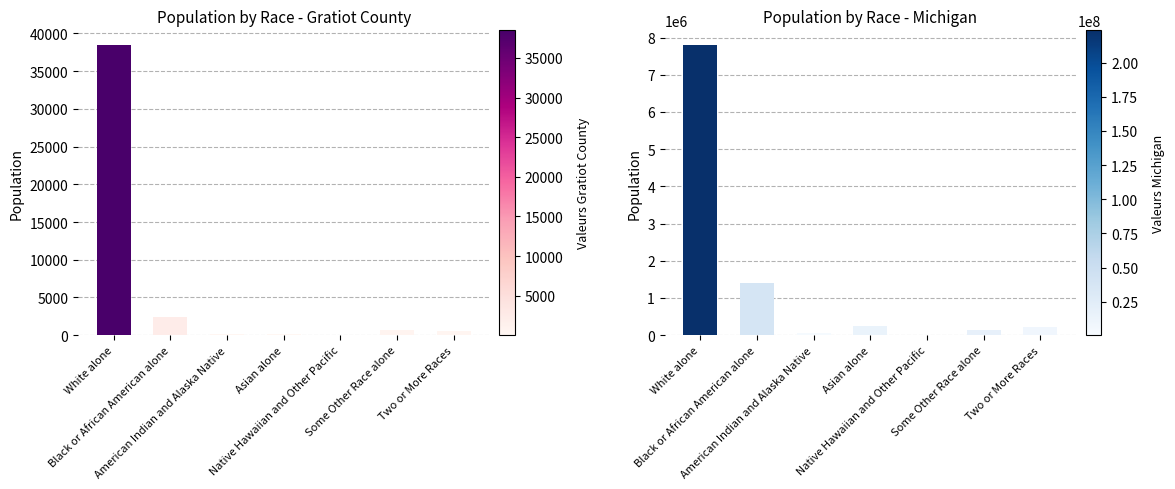

Rank the series at Black or African American alone from lowest to highest value.

Gratiot County, Michigan